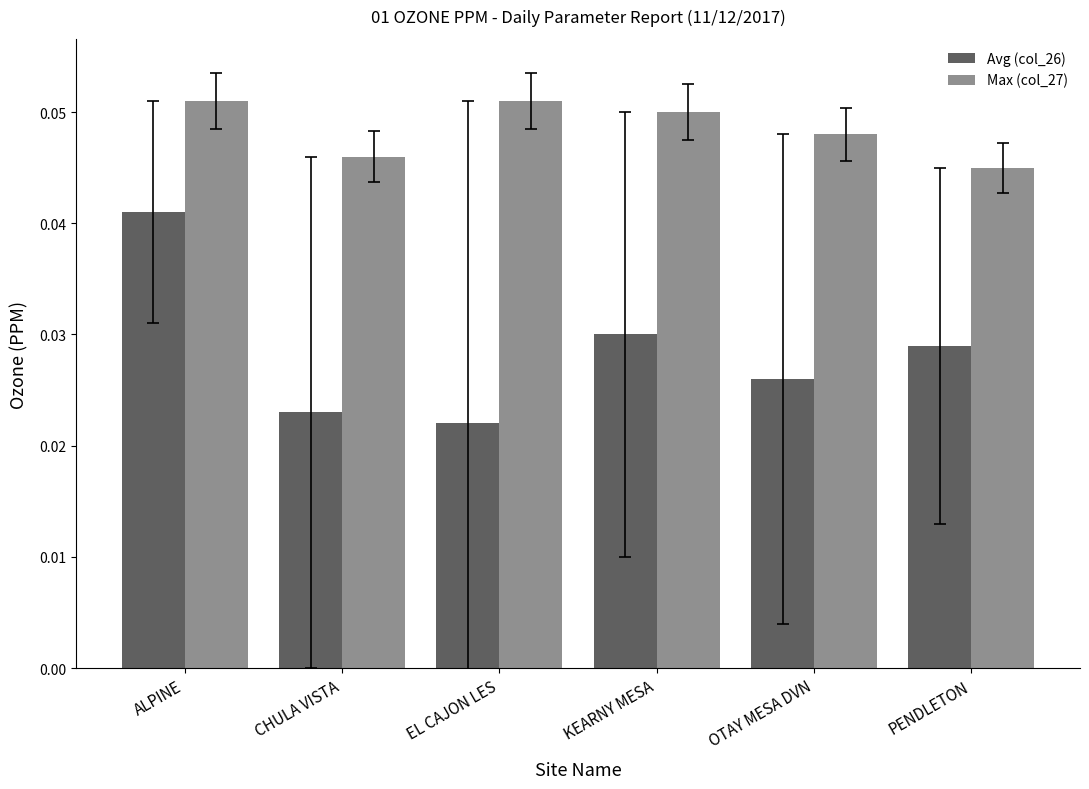

Between CHULA VISTA and KEARNY MESA, which series saw the biggest shift?

Avg (col_26)